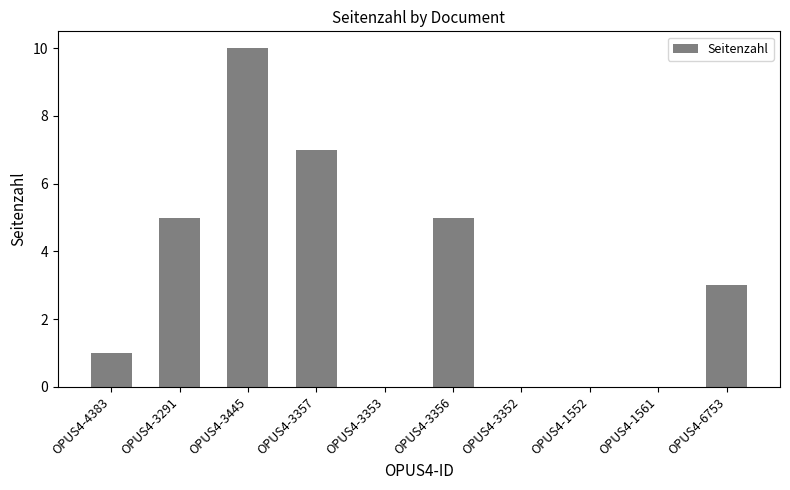

How many data points does each series have?

10